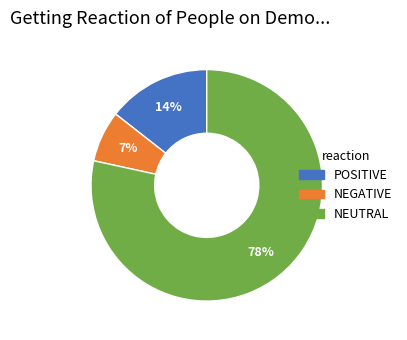

To the nearest percent, what is the average slice percentage?

33%